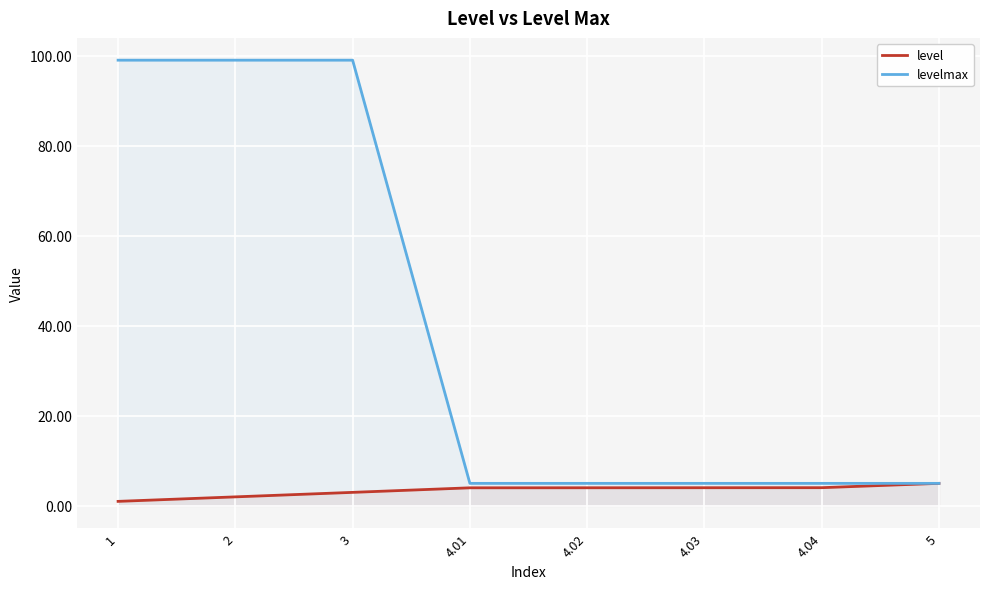

Reading right to left, extract all data points from this chart.

level: 5=5.0	4.04=4.0	4.03=4.0	4.02=4.0	4.01=4.0	3=3.0	2=2.0	1=1.0
levelmax: 5=5.0	4.04=5.0	4.03=5.0	4.02=5.0	4.01=5.0	3=99.0	2=99.0	1=99.0